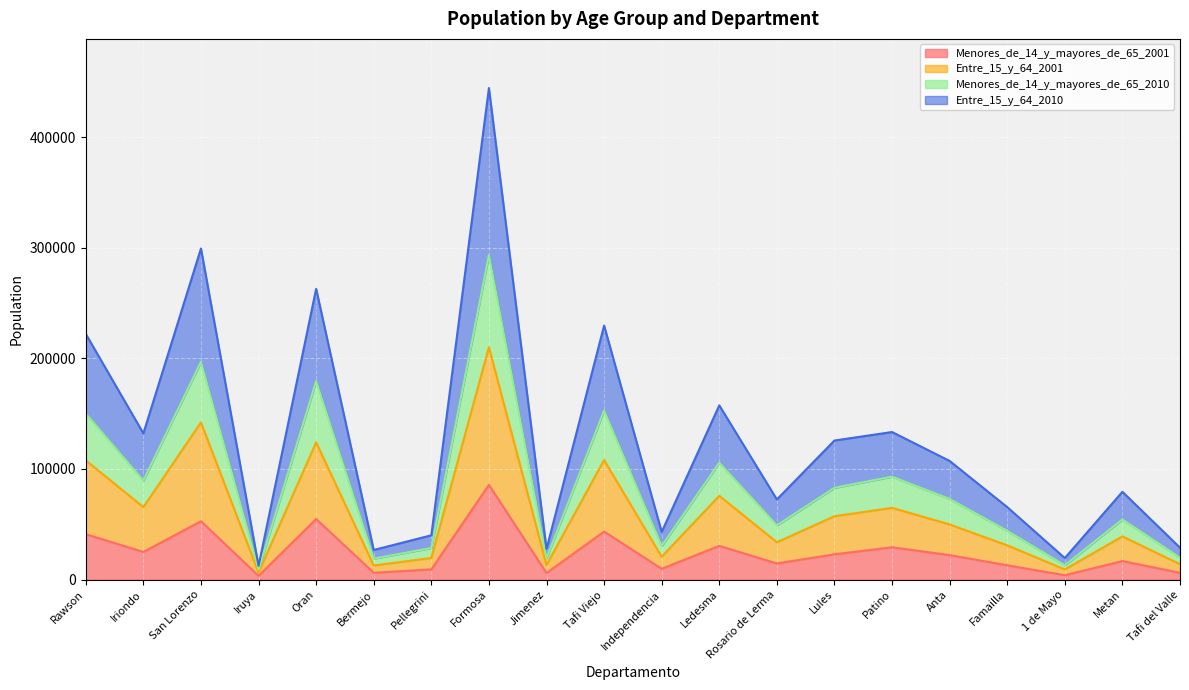

Which series has the largest total across all categories?

Entre_15_y_64_2010